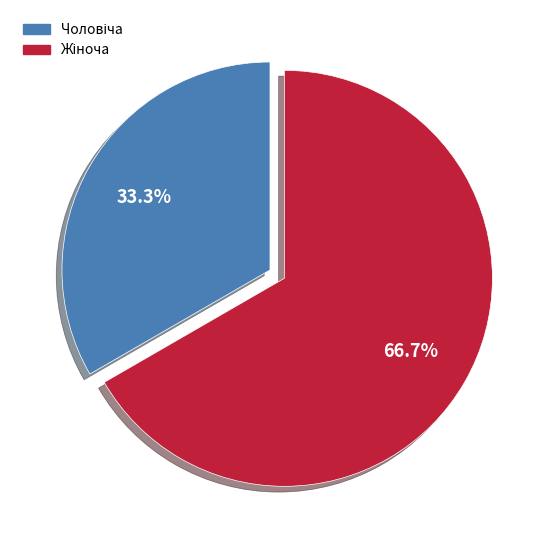

Is there any slice that represents more than half of the pie?

Yes